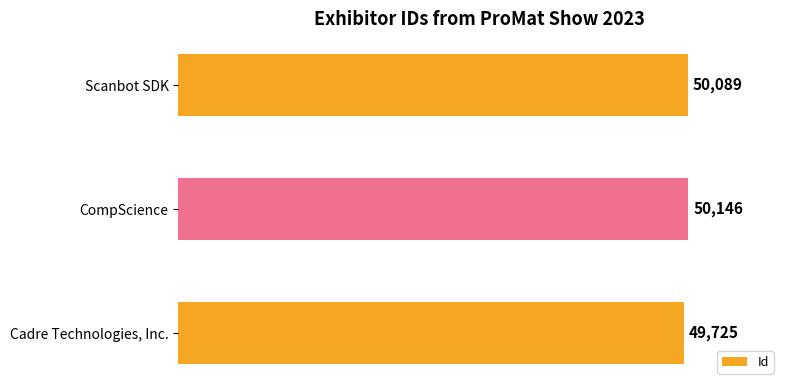

How many values are below 50089?

1